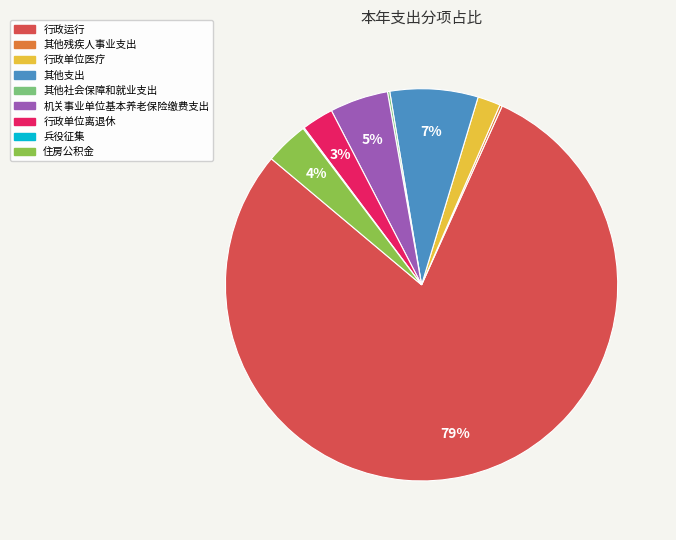

To the nearest percent, what percentage of the pie is 住房公积金?

4%